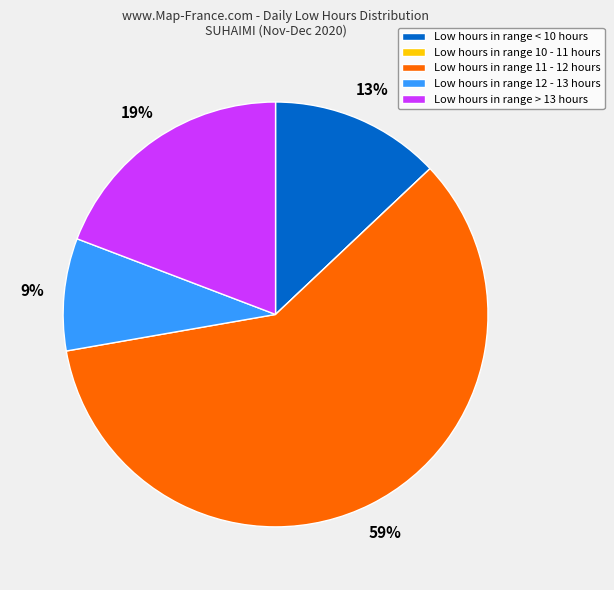

Which slice is the largest?

Low hours in range 11 - 12 hours